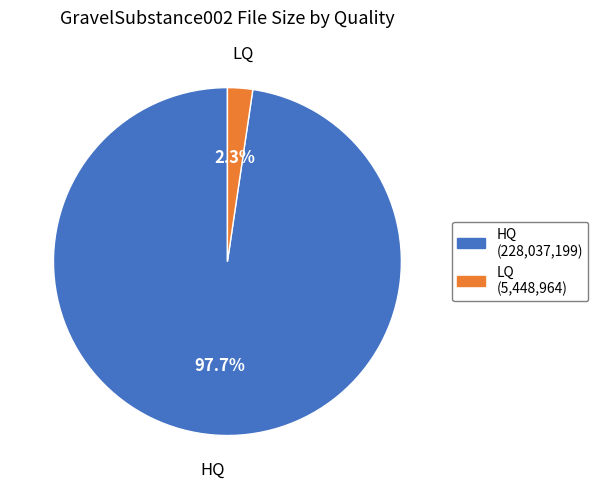

To the nearest percent, what is the average slice percentage?

50%